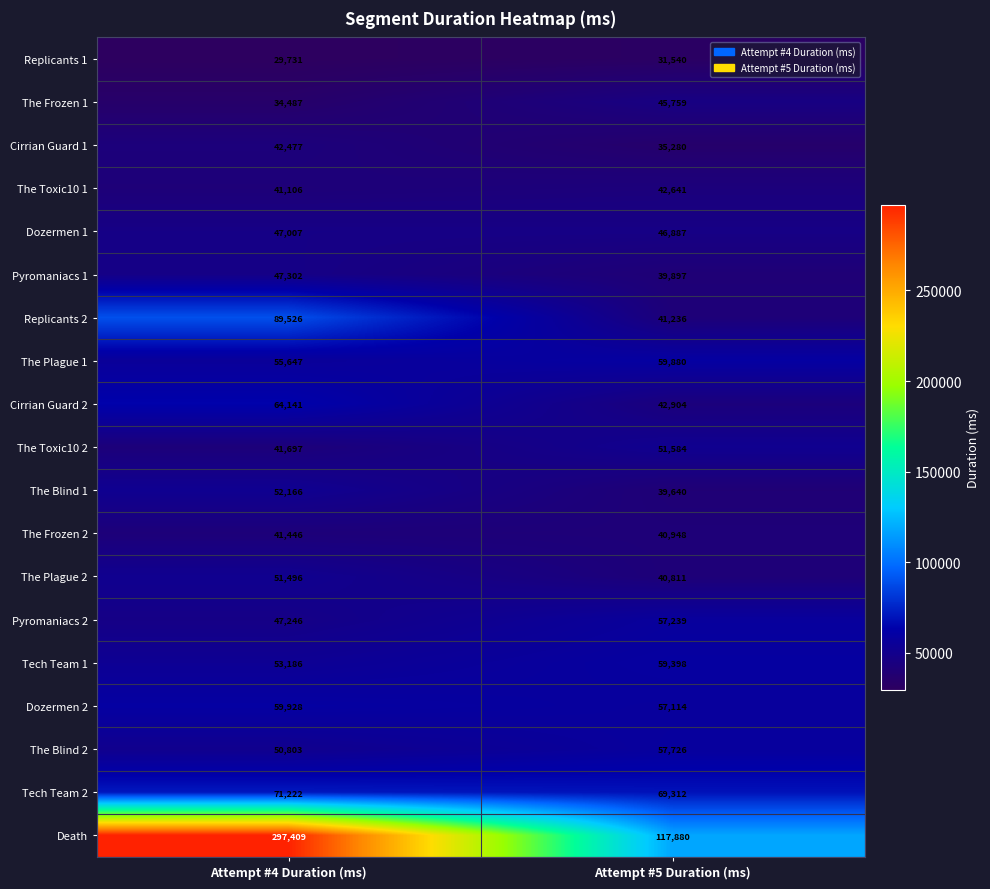

The The Plague 1 series shows 105858 at Attempt #5 Duration (ms). True or false?

False